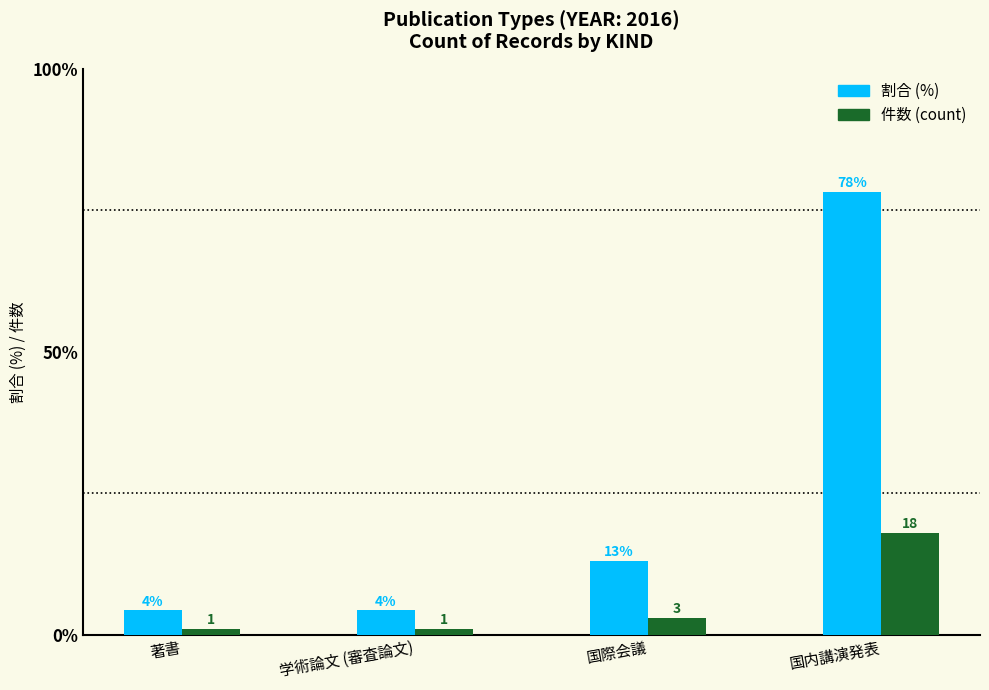

Count the number of categories in the chart.

4